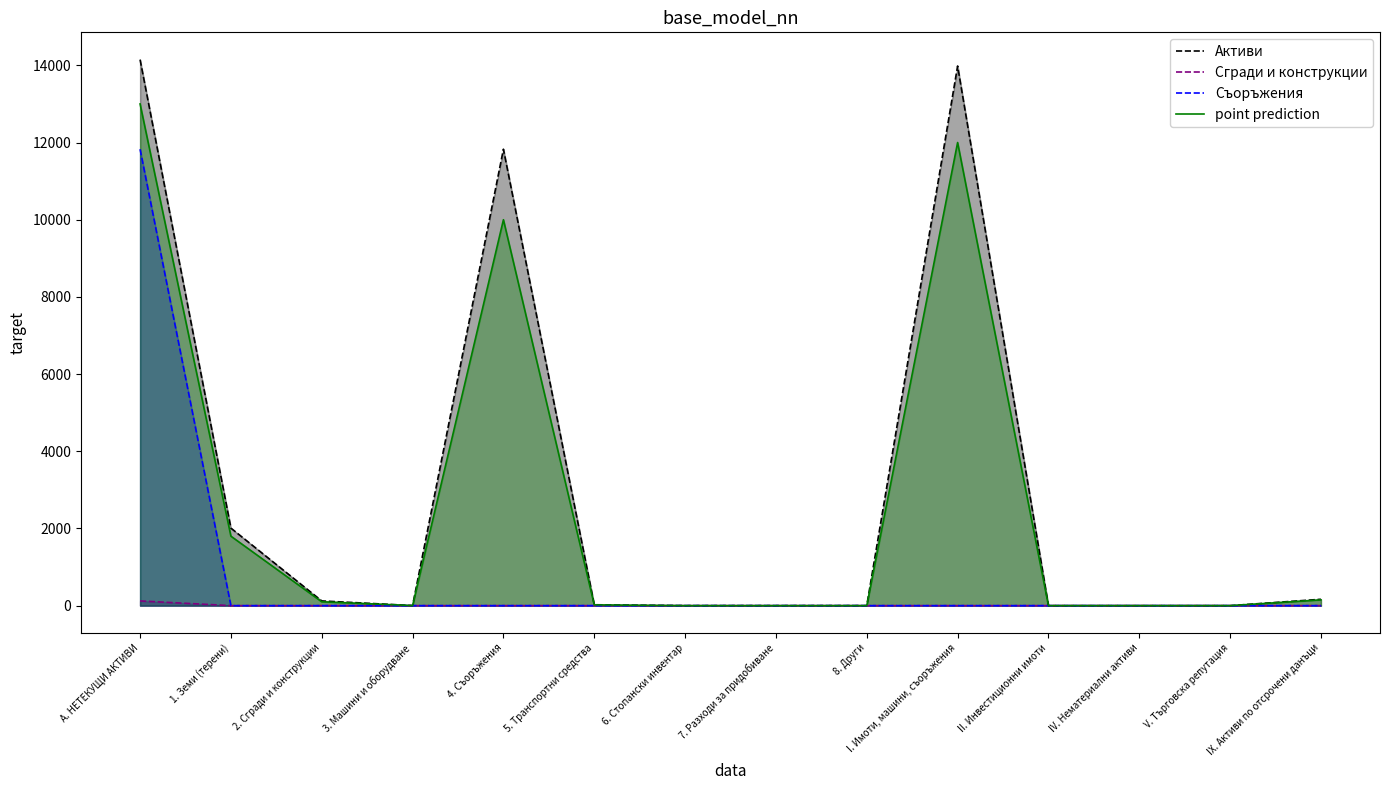

Reading left to right, extract all data points from this chart.

Активи: 14148	2009	122	2	11827	23	0	0	0	13983	0	0	0	165
Сгради и конструкции: 122	0	0	0	0	0	0	0	0	0	0	0	0	0
Съоръжения: 11827	0	0	0	0	0	0	0	0	0	0	0	0	0
point prediction: 13000	1800	100	2	10000	20	0	0	0	12000	0	0	0	150